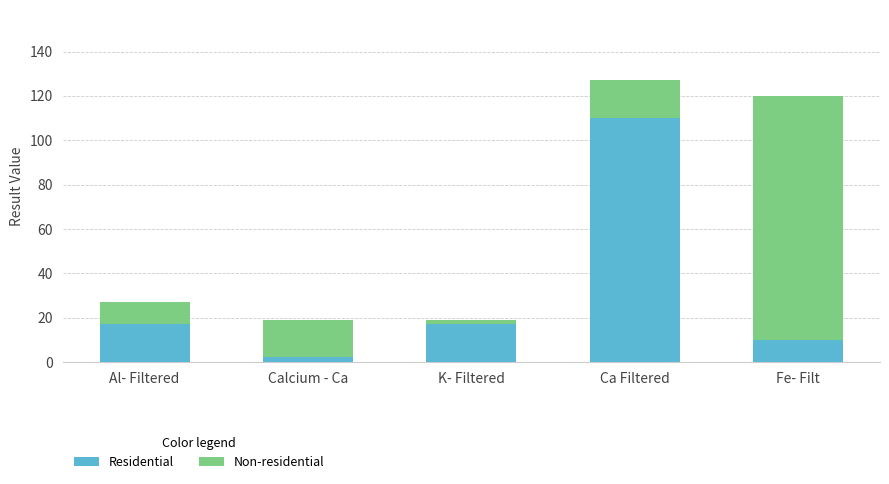

Reading left to right, list the values for the Residential series.

17.0	2.1	17.0	110.0	10.0